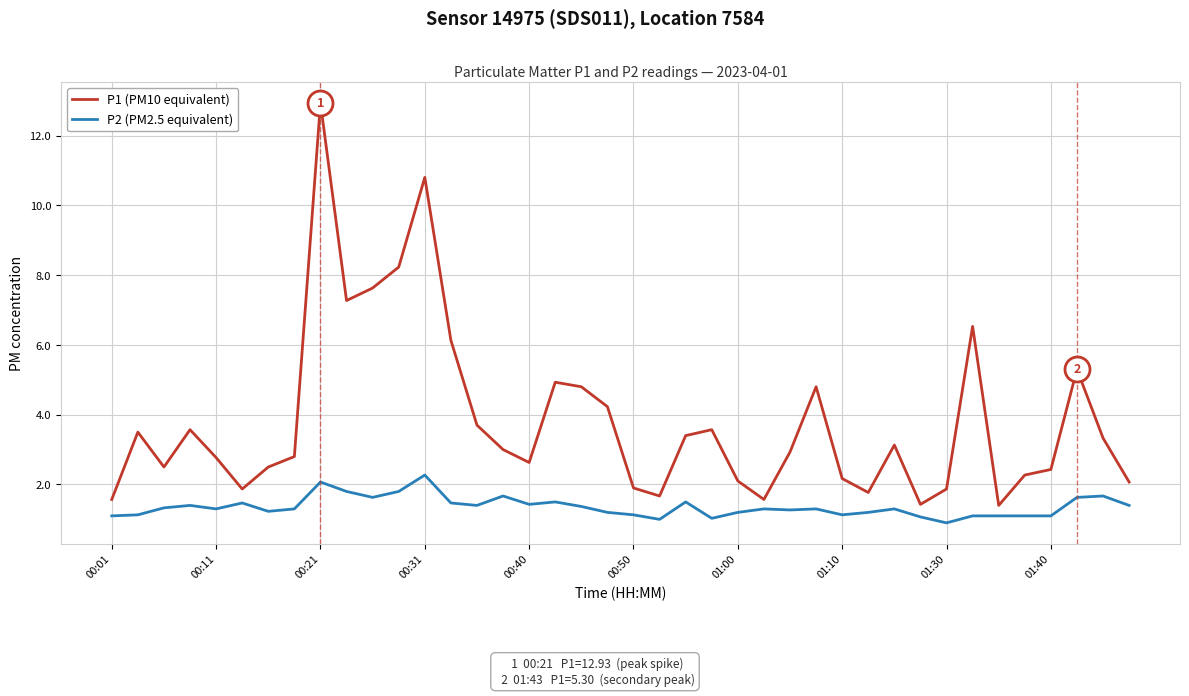

List the series in order of their overall mean, lowest first.

P2 (PM2.5 equivalent), P1 (PM10 equivalent)